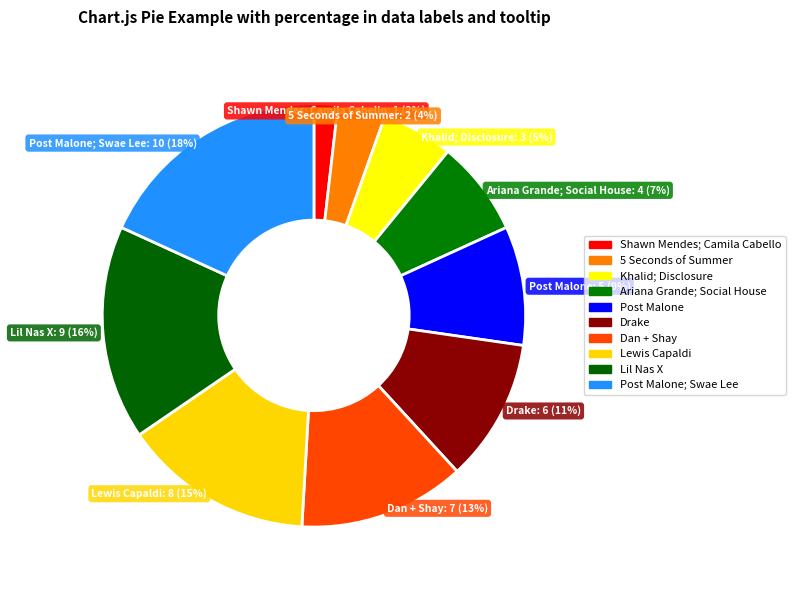

Which category has the smallest portion of the pie?

Shawn Mendes; Camila Cabello